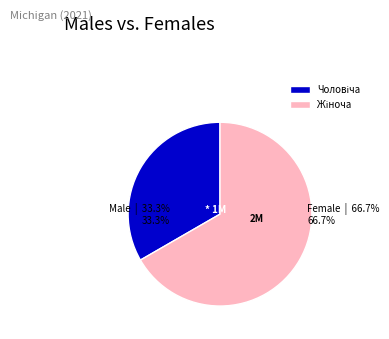

Is there any slice that represents more than half of the pie?

Yes